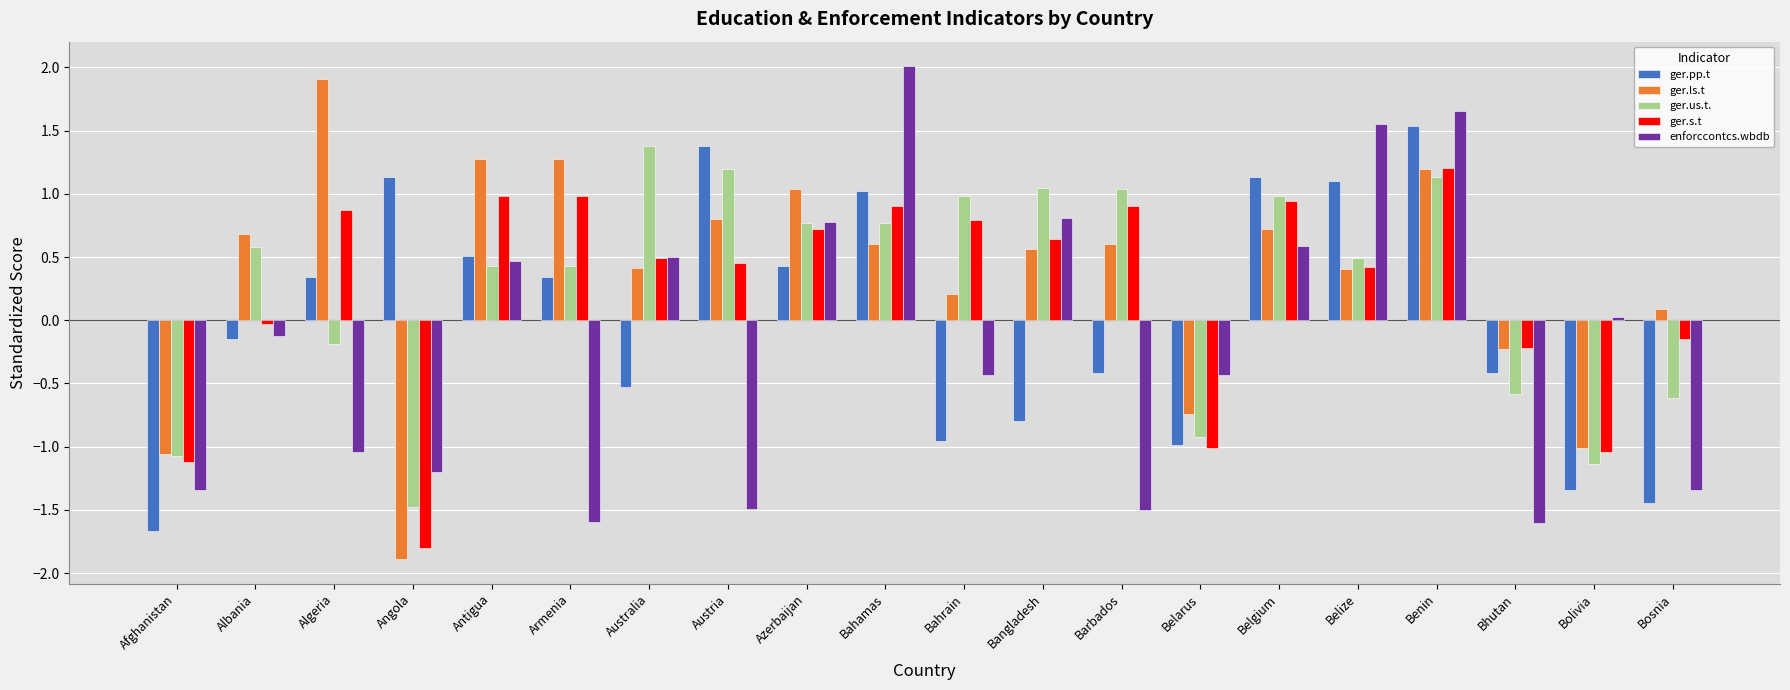

Which category has the highest value across all series?

Bahamas